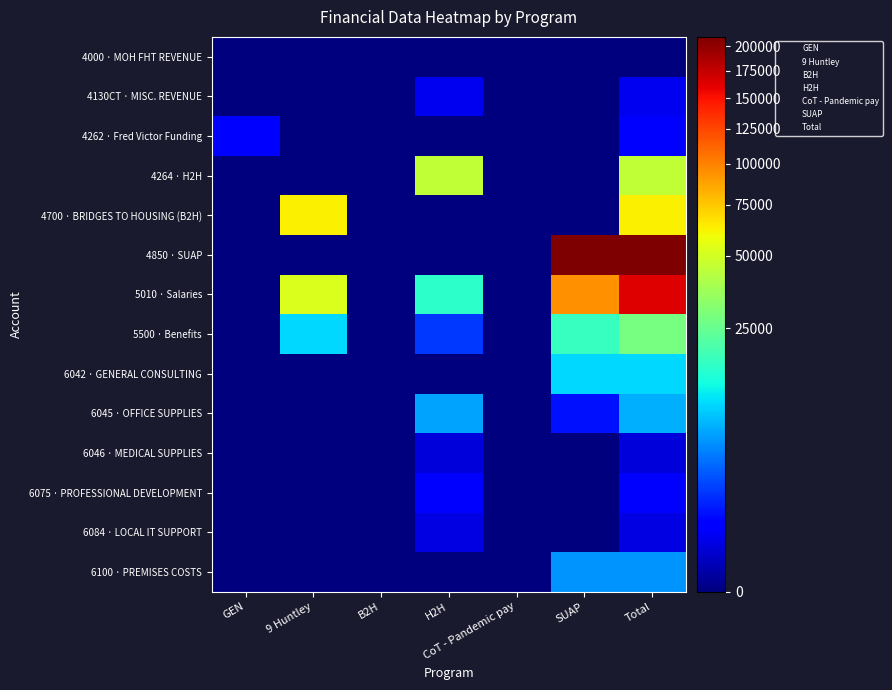

How many categories are shown in the chart?

7